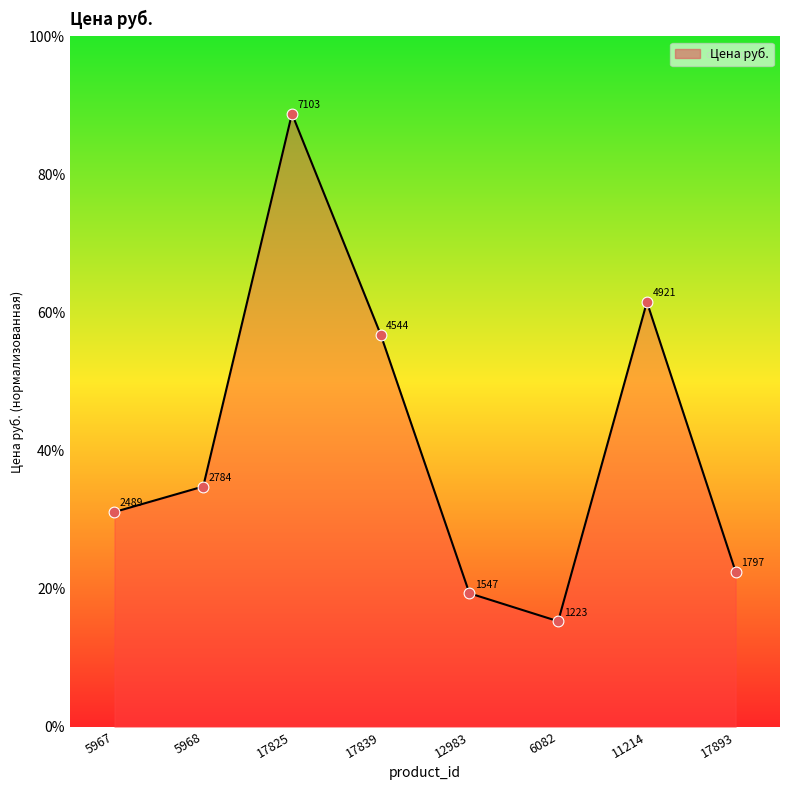

What is the change in value from 5968 to 17825?

+54.0